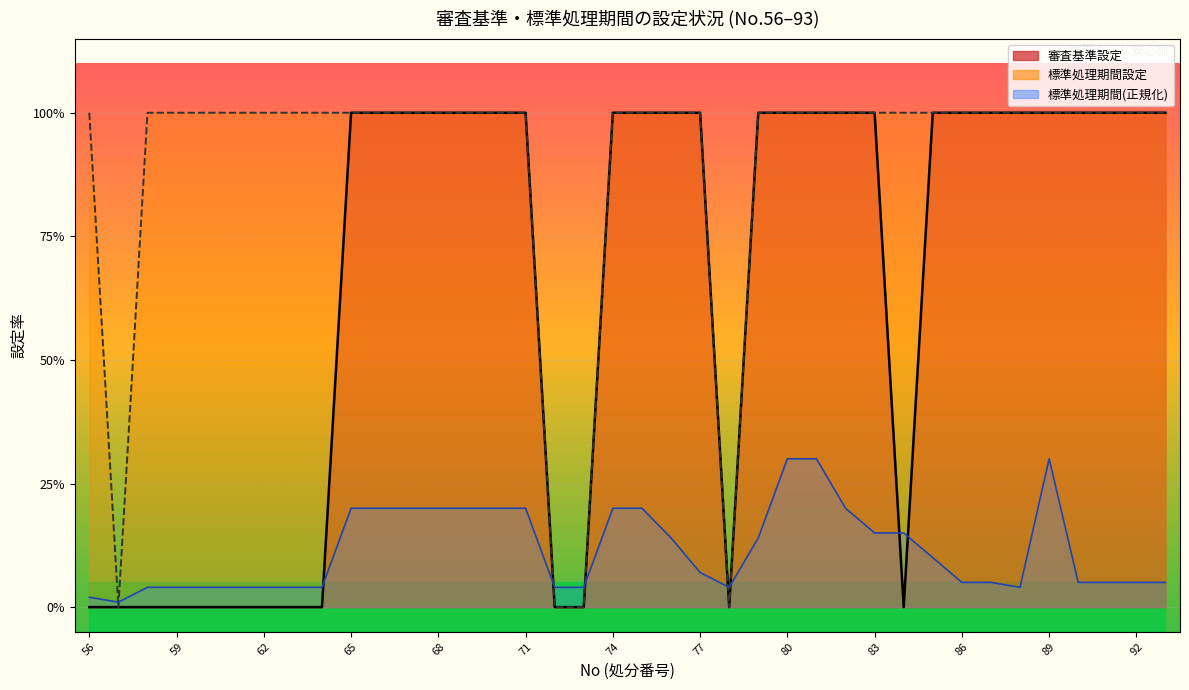

What is the value of the 審査基準設定 point at the 28th from the left?

1